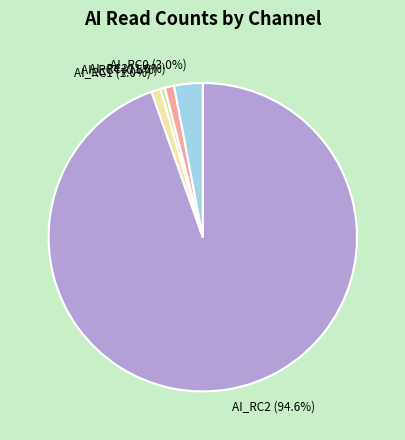

What is the largest slice in the pie chart?

AI_RC2 (94.6%)